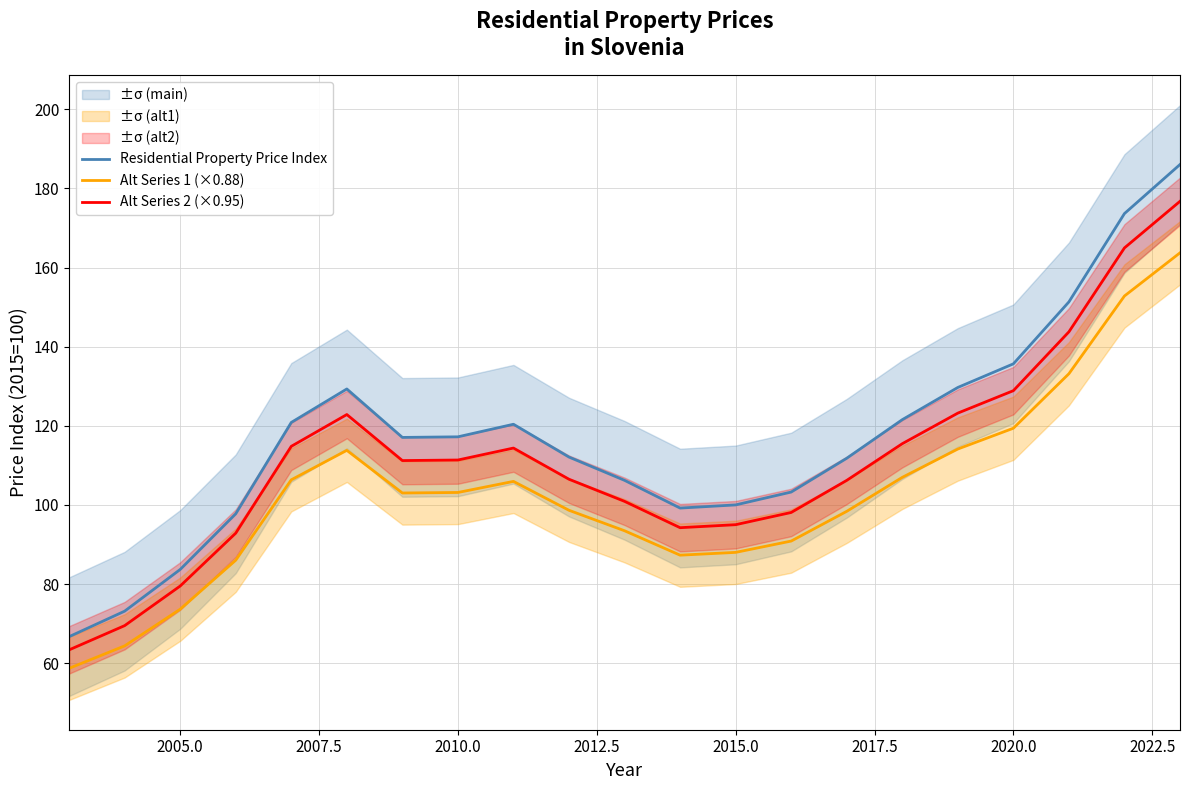

True or false: Alt Series 2 (×0.95) and Alt Series 1 (×0.88) intersect in this chart.

False